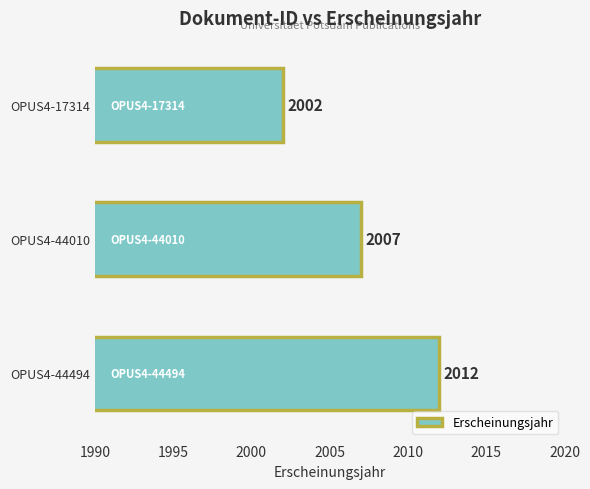

What is the difference between the maximum and minimum values?

10